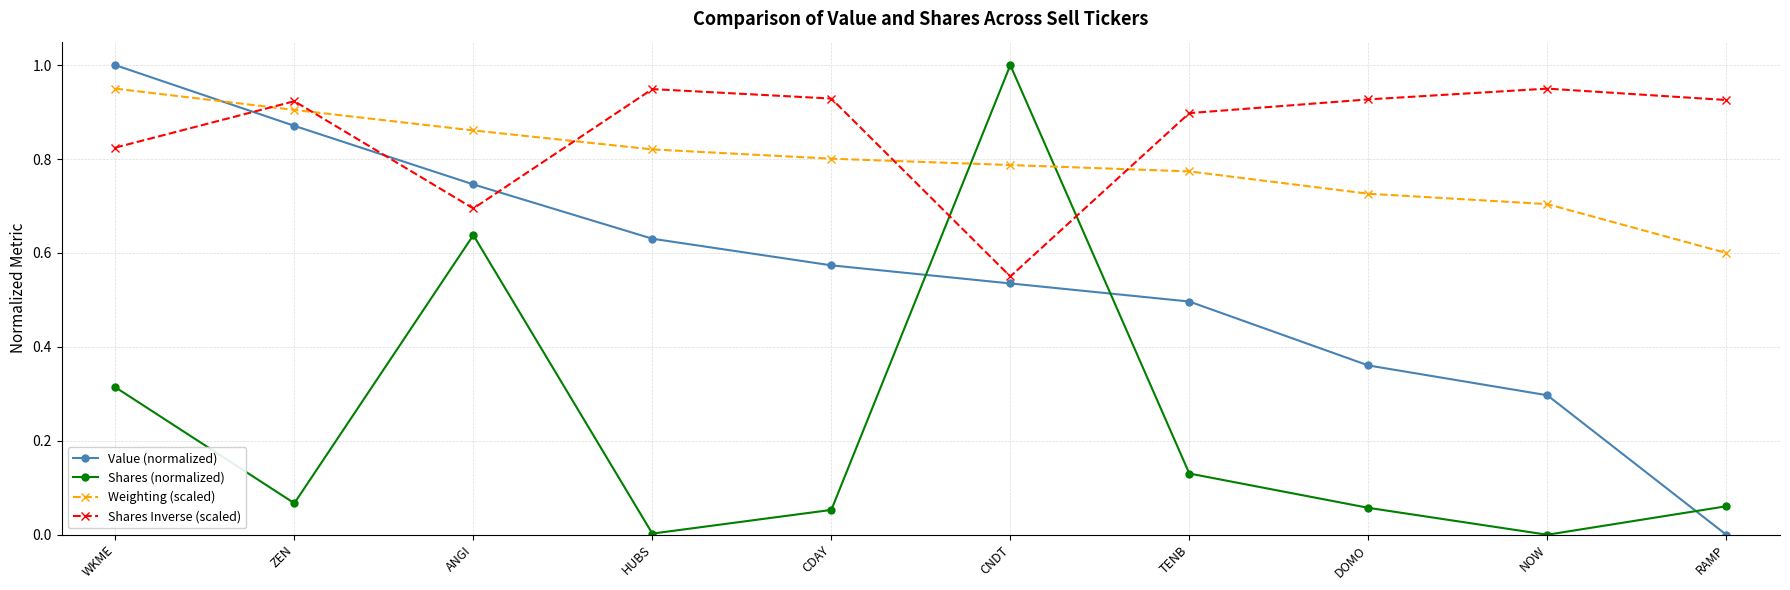

Between WKME and CDAY, which series saw the biggest shift?

Value (normalized)